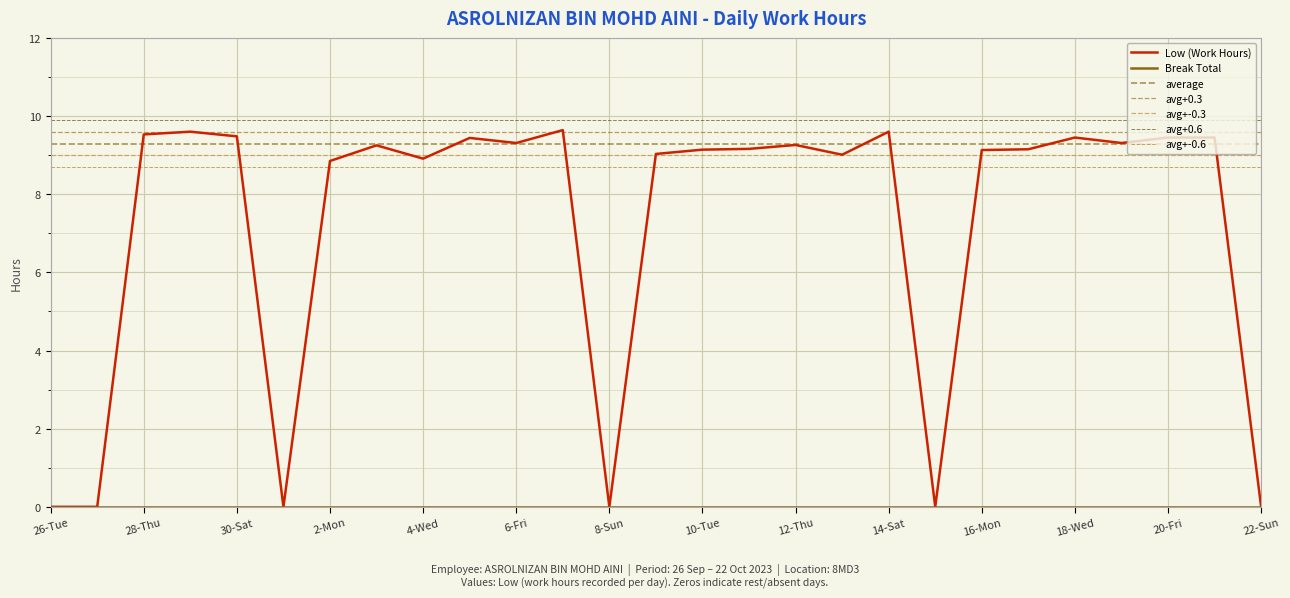

What is the value of the 8th point from the left?

9.2